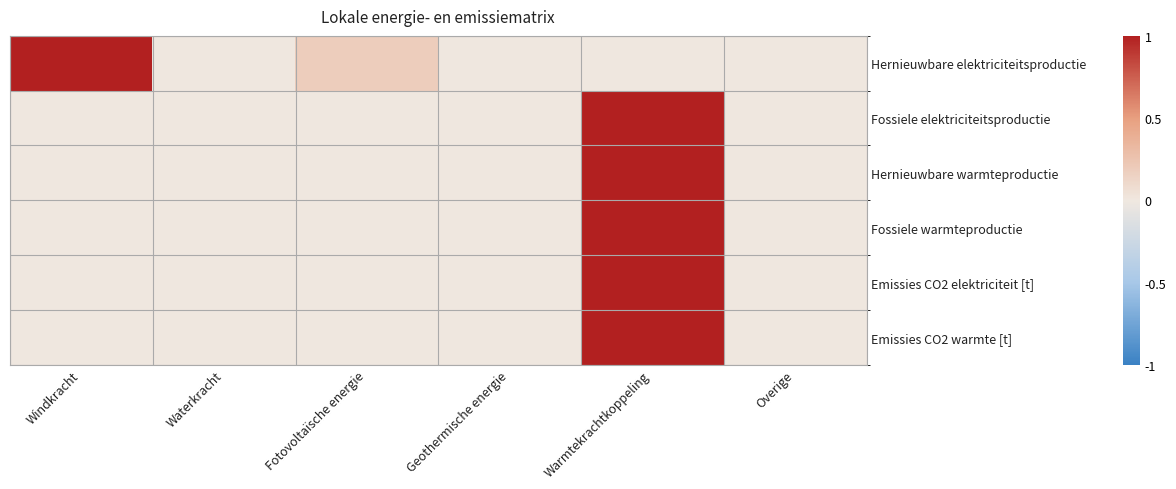

Reading right to left, list all the values displayed in this chart.

Hernieuwbare elektriciteitsproductie: Overige=0.0	Warmtekrachtkoppeling=0.0	Geothermische energie=0.0	Fotovoltaïsche energie=0.2	Waterkracht=0.0	Windkracht=1.0
Fossiele elektriciteitsproductie: Overige=0.0	Warmtekrachtkoppeling=1.0	Geothermische energie=0.0	Fotovoltaïsche energie=0.0	Waterkracht=0.0	Windkracht=0.0
Hernieuwbare warmteproductie: Overige=0.0	Warmtekrachtkoppeling=1.0	Geothermische energie=0.0	Fotovoltaïsche energie=0.0	Waterkracht=0.0	Windkracht=0.0
Fossiele warmteproductie: Overige=0.0	Warmtekrachtkoppeling=1.0	Geothermische energie=0.0	Fotovoltaïsche energie=0.0	Waterkracht=0.0	Windkracht=0.0
Emissies CO2 elektriciteit [t]: Overige=0.0	Warmtekrachtkoppeling=1.0	Geothermische energie=0.0	Fotovoltaïsche energie=0.0	Waterkracht=0.0	Windkracht=0.0
Emissies CO2 warmte [t]: Overige=0.0	Warmtekrachtkoppeling=1.0	Geothermische energie=0.0	Fotovoltaïsche energie=0.0	Waterkracht=0.0	Windkracht=0.0